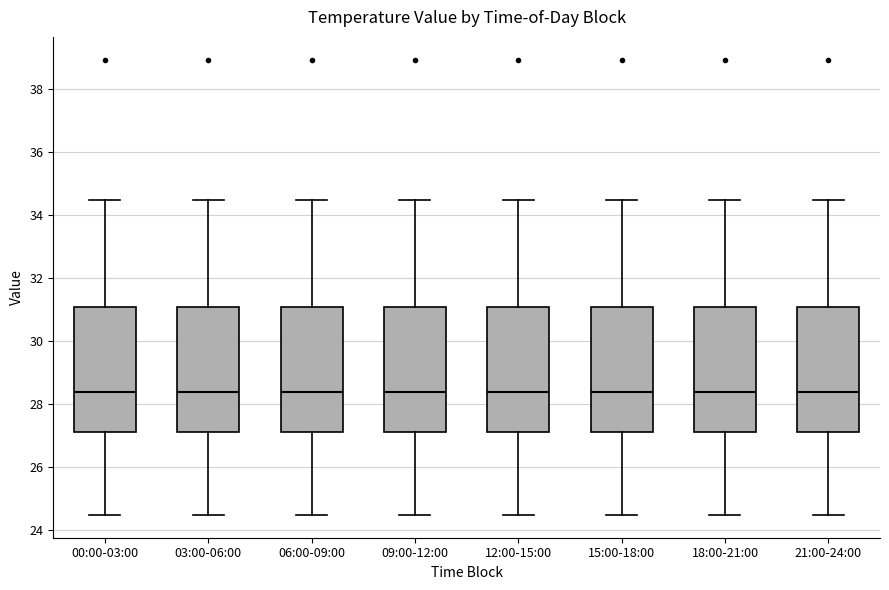

Where is the lower edge of the box for 21:00-24:00 on the y-axis? The values are not printed on the chart, so give them approximately, as read against the axis.

27.0